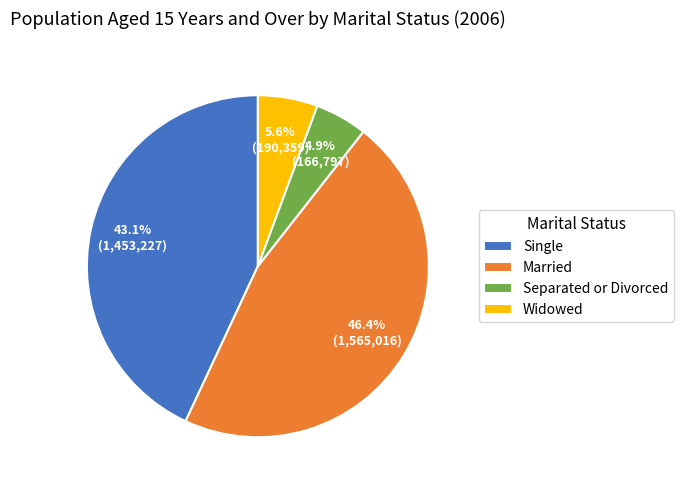

The Widowed slice represents 6% of the pie. True or false?

True